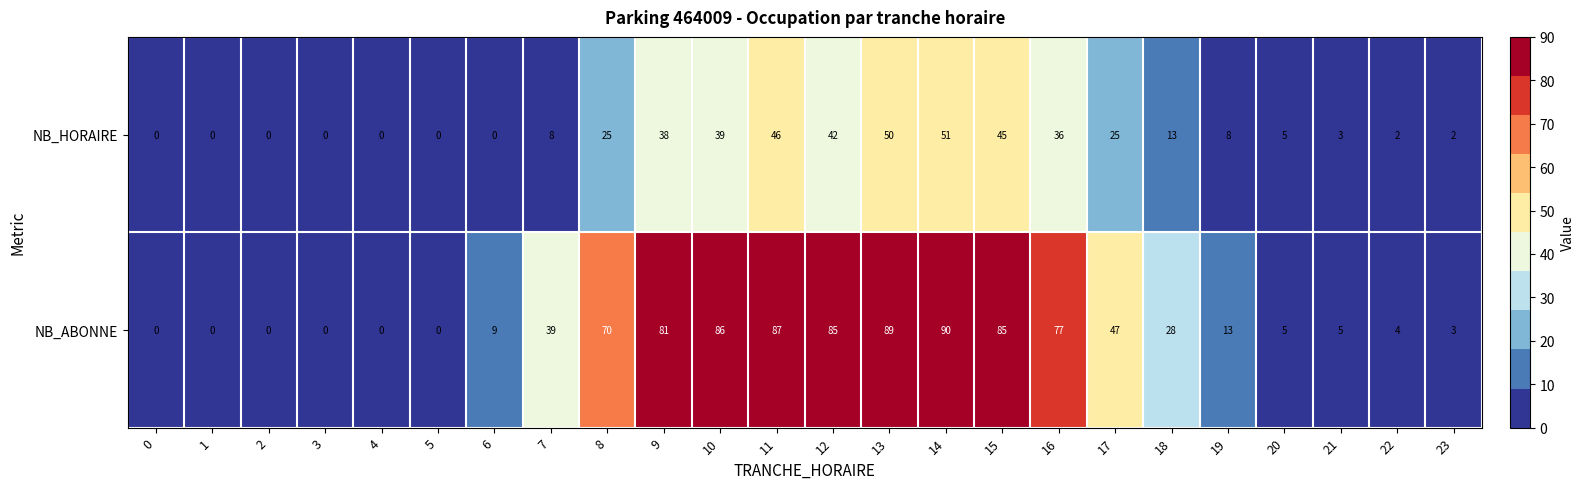

What is the maximum value shown in the chart?

90